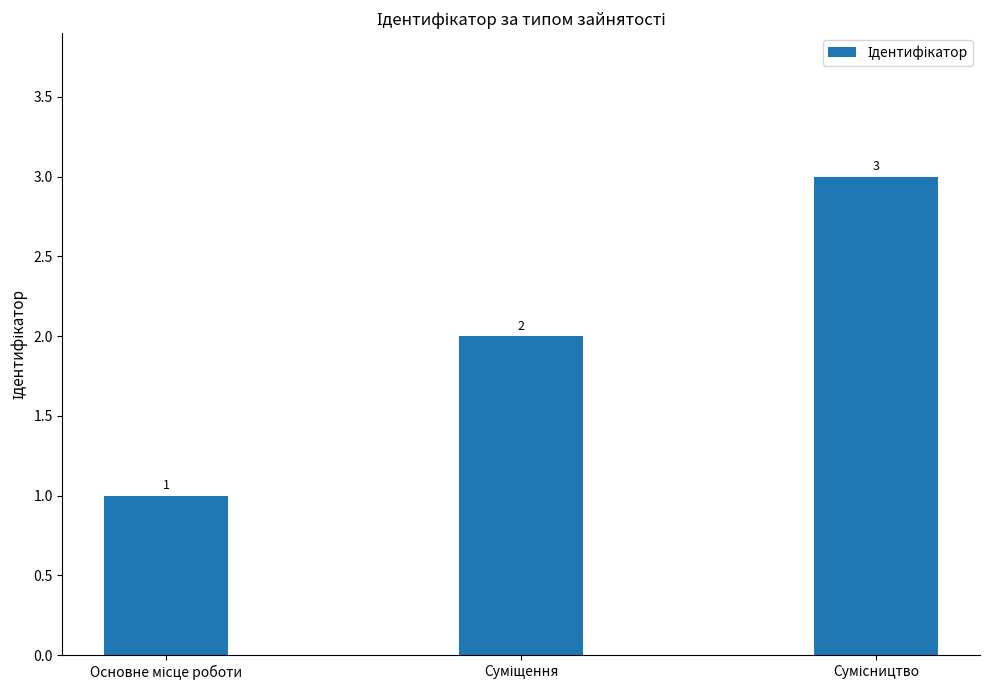

What is the greatest value displayed?

3